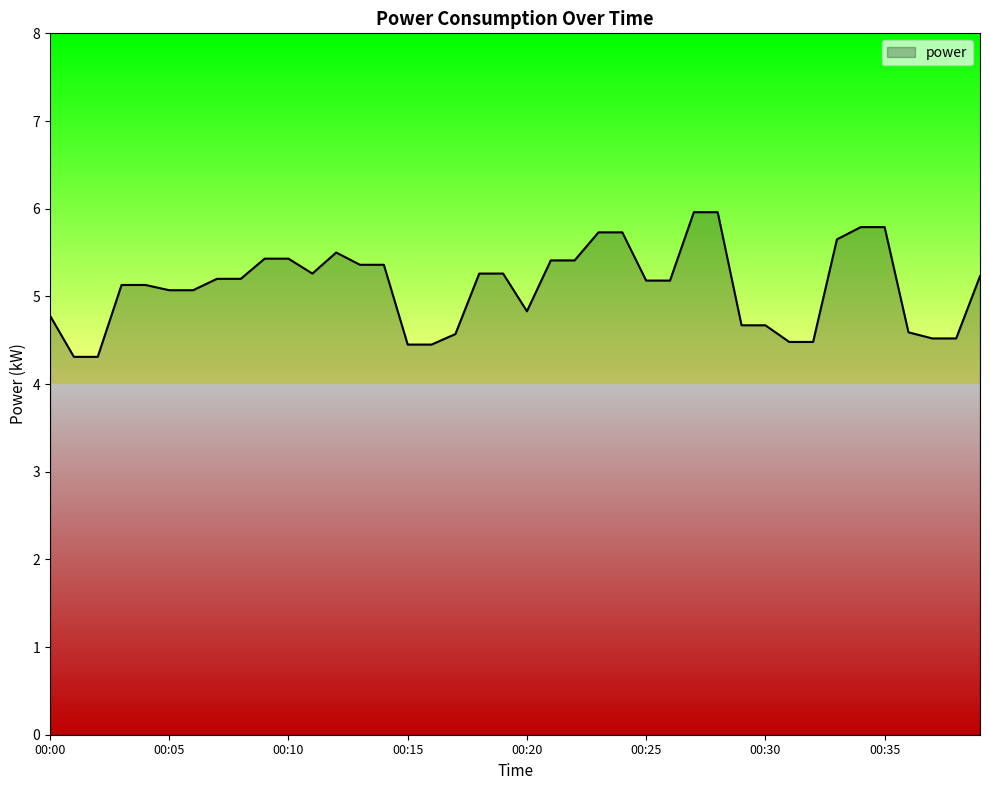

What is the greatest value displayed?

6.0